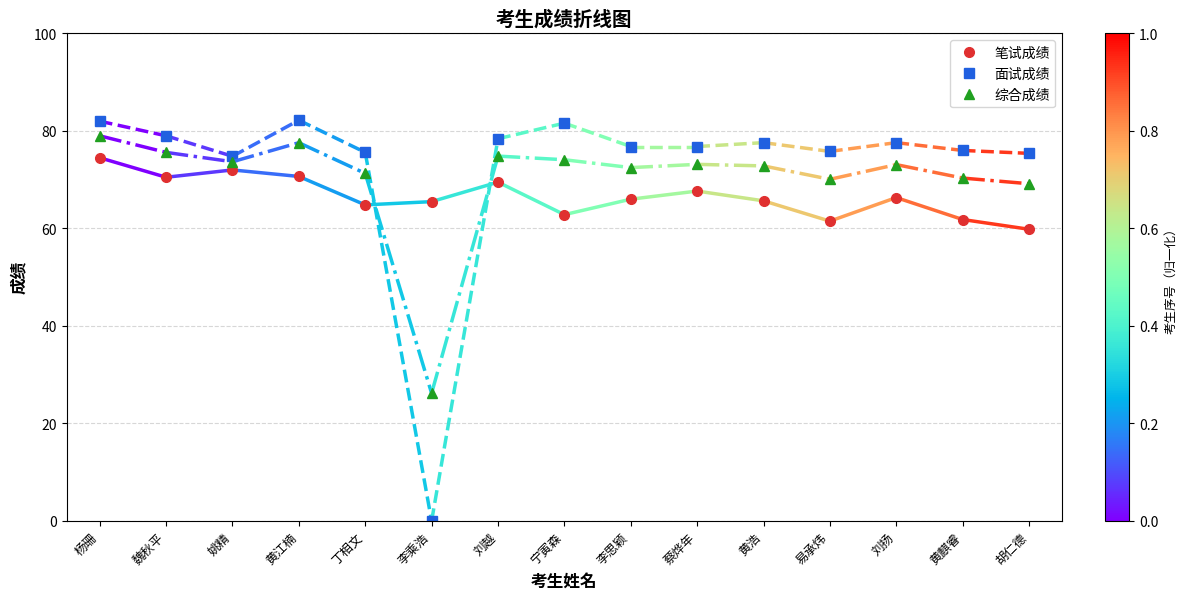

What is the average value of the 综合成绩 series?

70.2